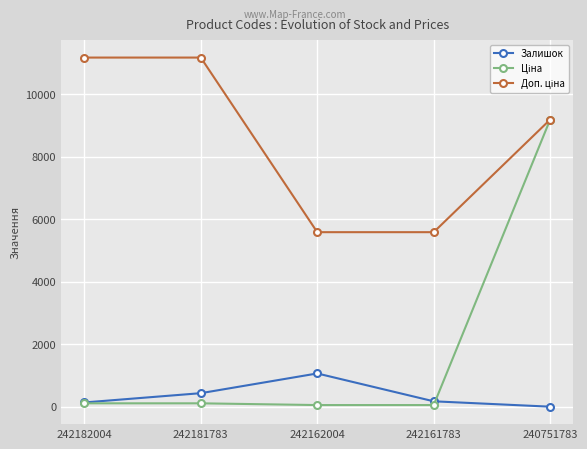

Is it true that Залишок equals 436.0 at 242181783?

True